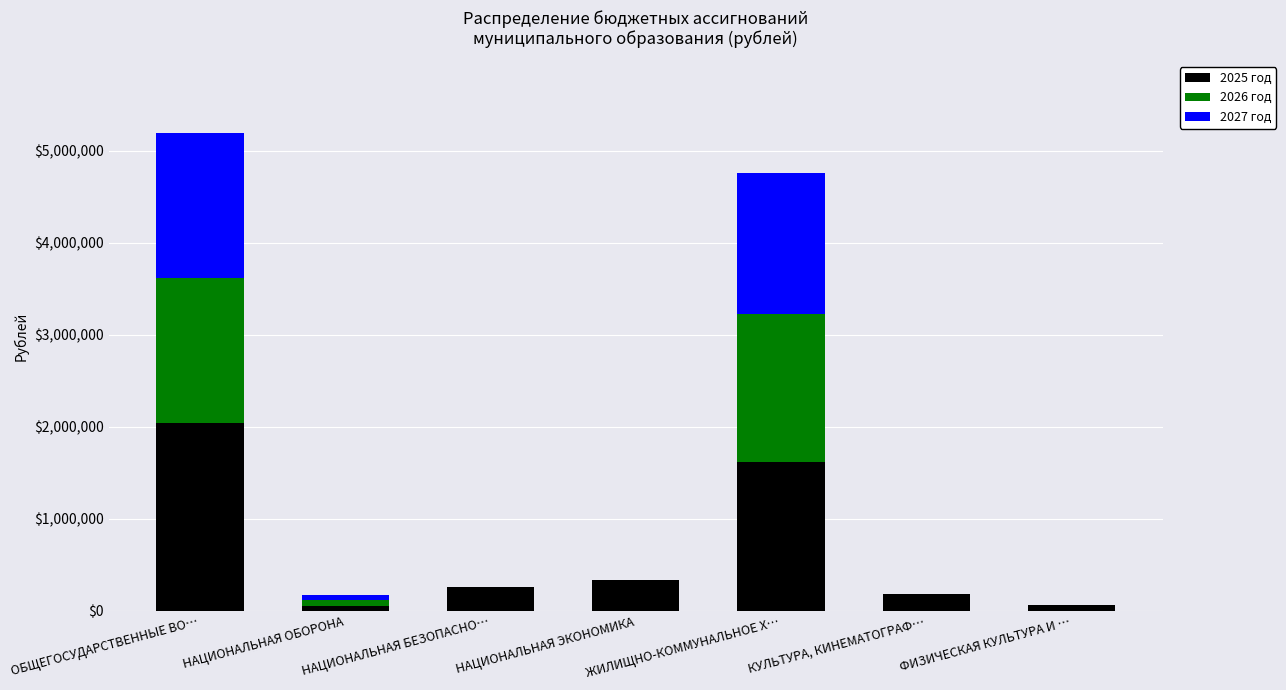

At which category is the sum across all series the highest?

ОБЩЕГОСУДАРСТВЕННЫЕ ВО…